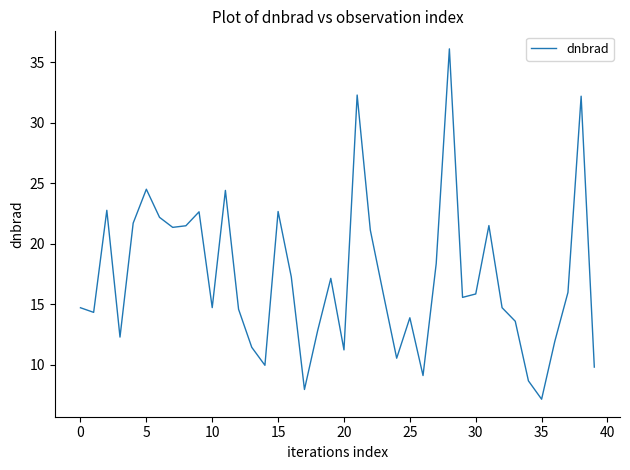

What is the greatest value displayed?

36.1